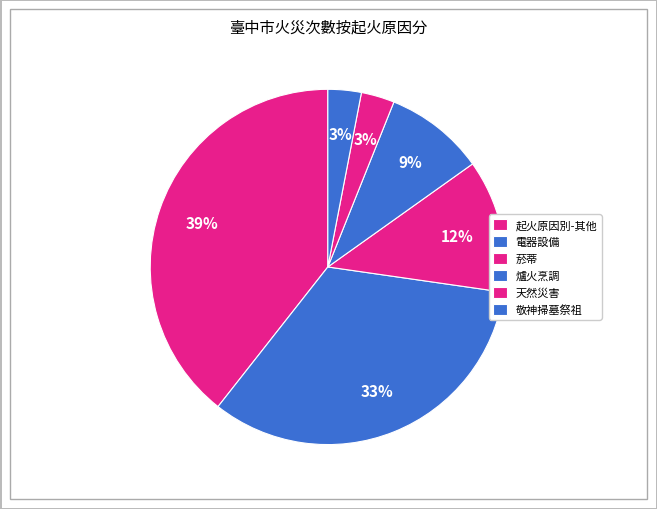

How many slices are in this pie chart?

6